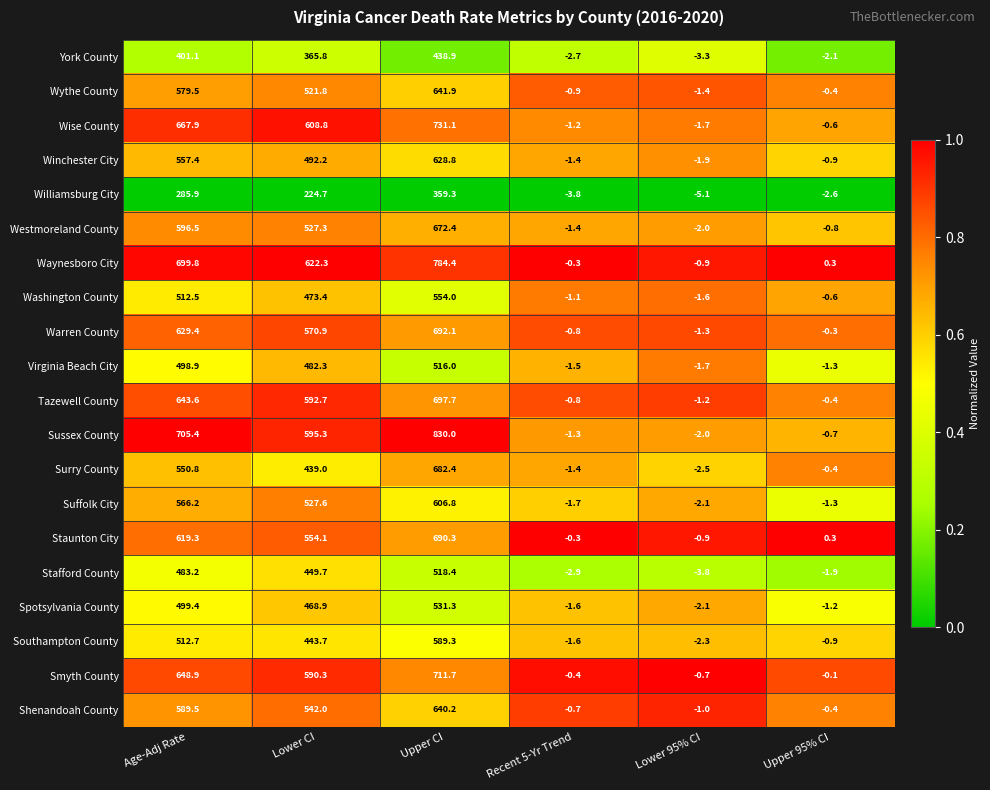

Which series has the largest total across all categories?

Sussex County